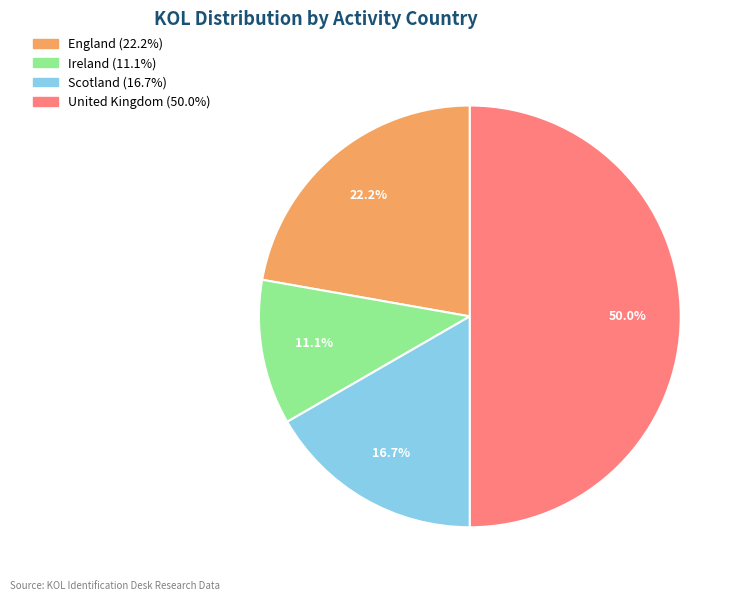

How many slices are in this pie chart?

4